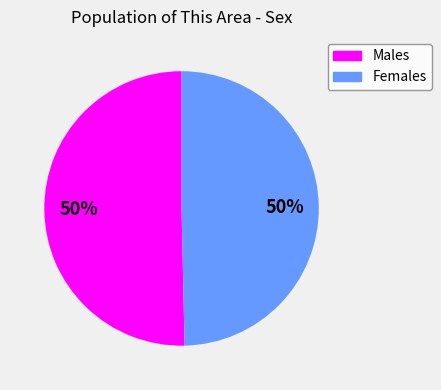

To the nearest percent, what is the average slice percentage?

50%